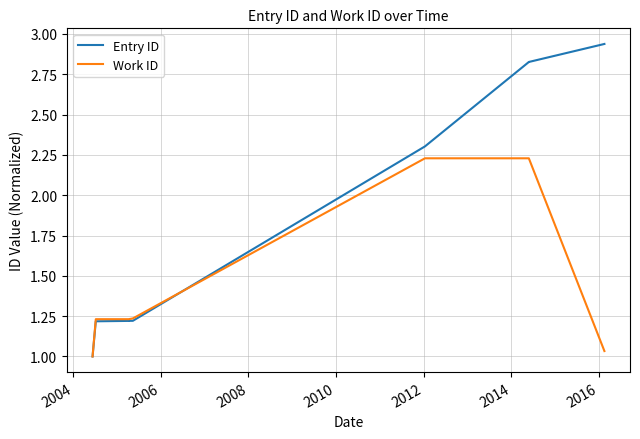

True or false: Entry ID and Work ID cross at least once.

True